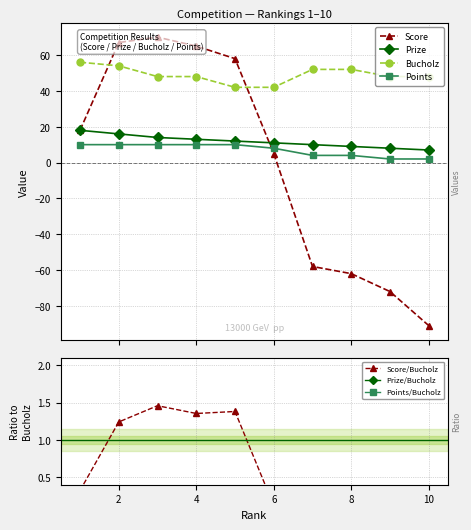

True or false: Prize and Bucholz intersect in this chart.

False